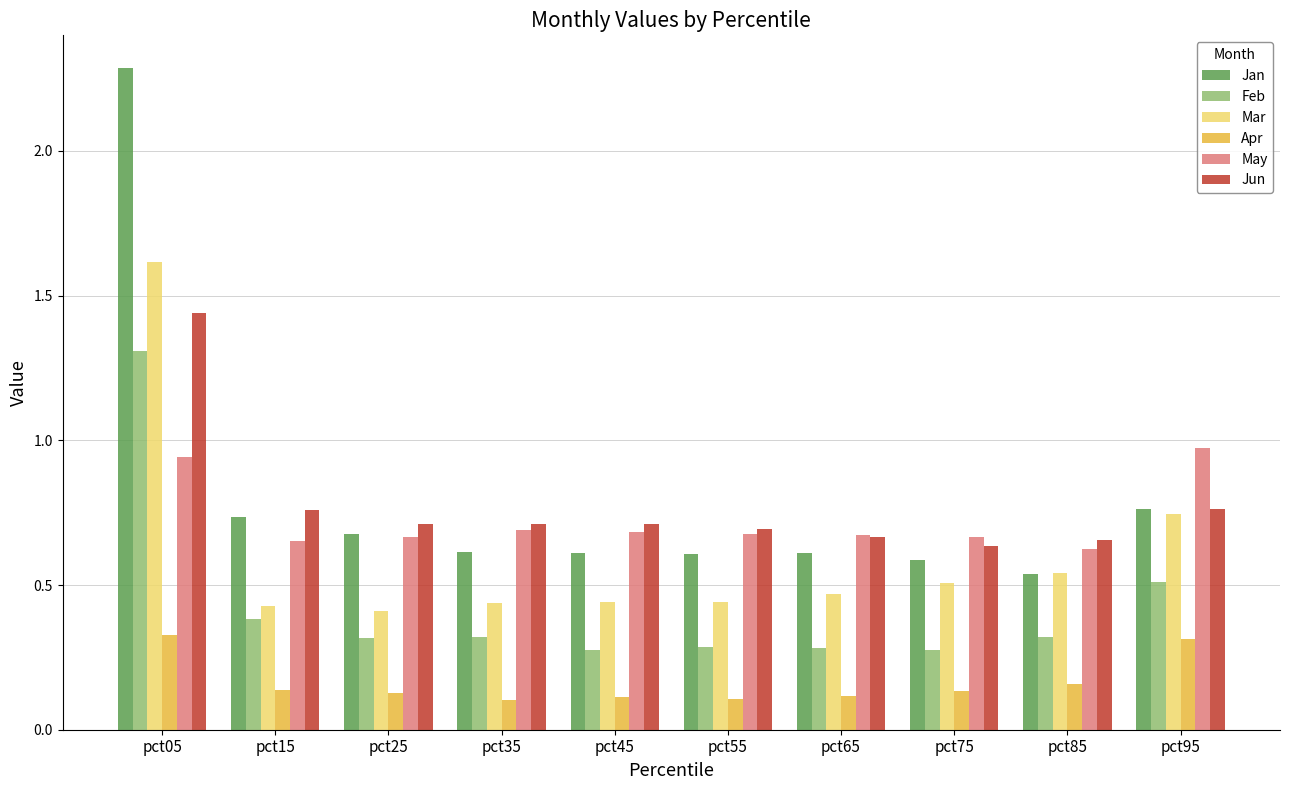

What is the sum of all Feb values?

4.3